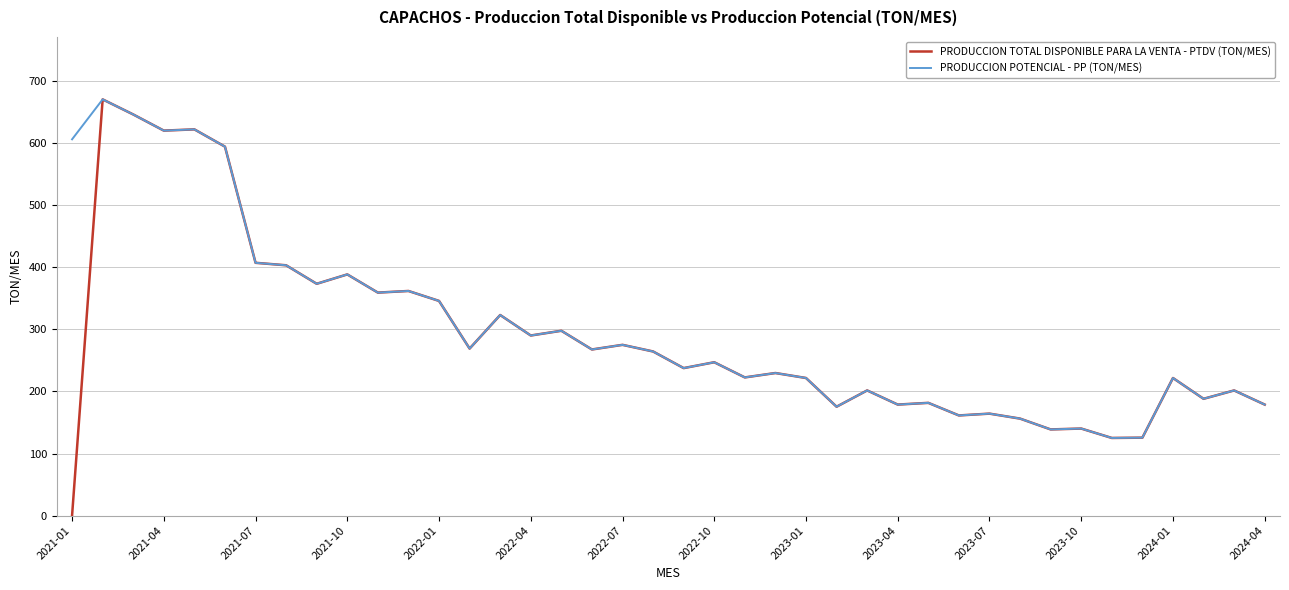

Which series has the largest range (max minus min)?

PRODUCCION TOTAL DISPONIBLE PARA LA VENTA - PTDV (TON/MES)